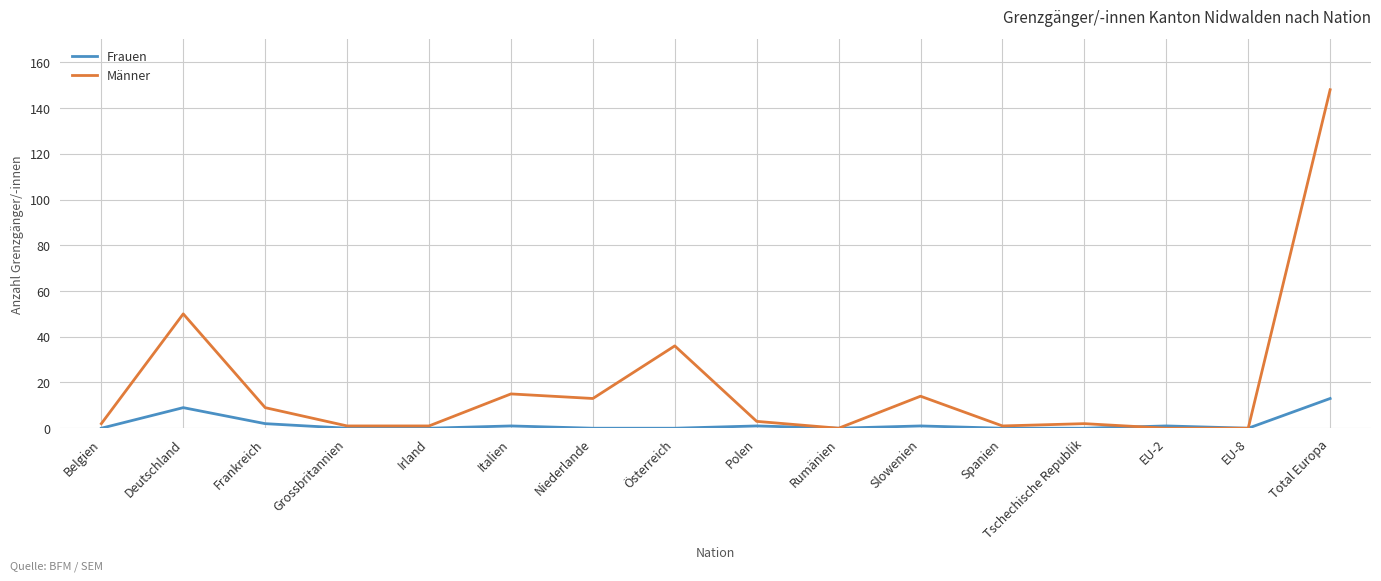

Is this an area chart (filled region under the line)?

No